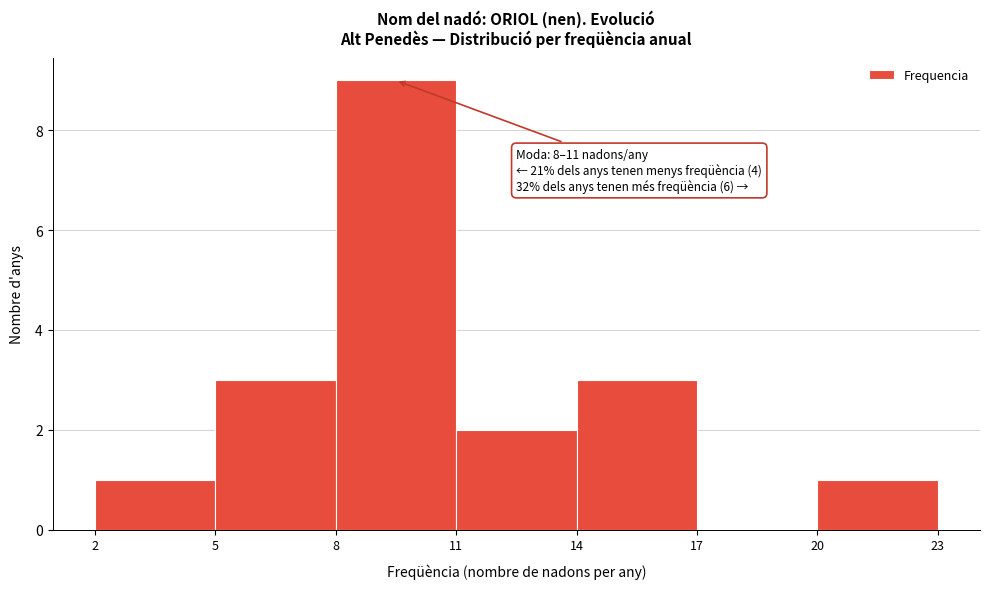

Which range on the x-axis has the tallest bar?

8 to 11